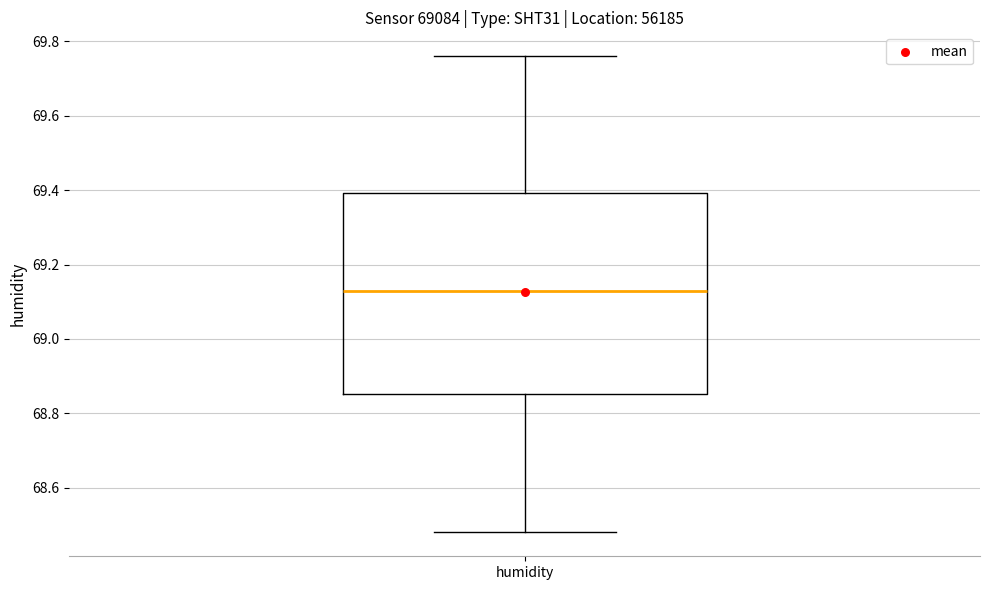

Transcribe this box plot: give where the median line is, the range the box spans, and where the two whiskers end, as read against the y-axis. The values are not printed on the chart, so give them approximately, as read against the axis.

median 69.14, box 68.86 to 69.40, whiskers 68.48 to 69.76